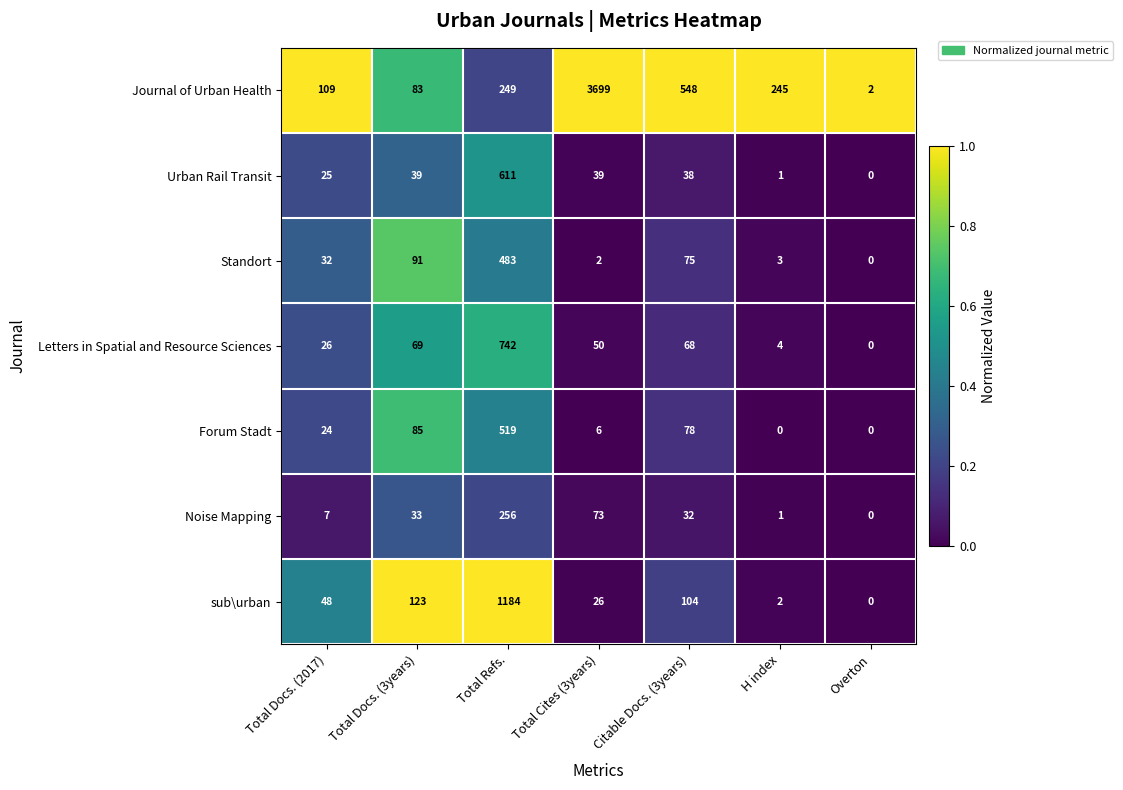

Count the number of data series in this chart.

7